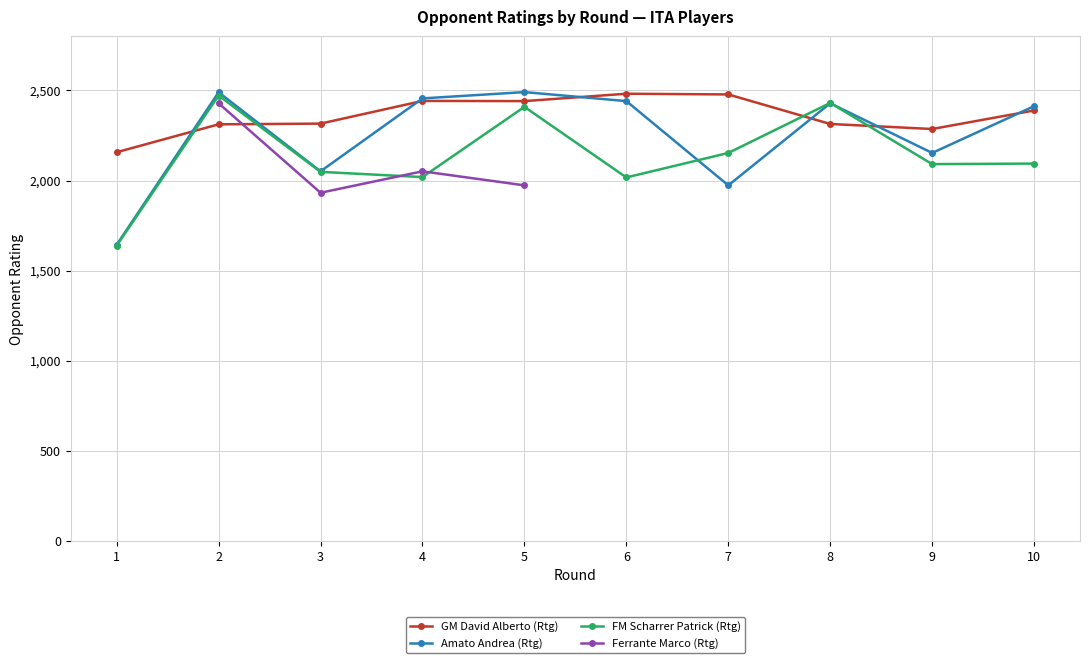

What is the highest value of the Amato Andrea (Rtg) series?

2491